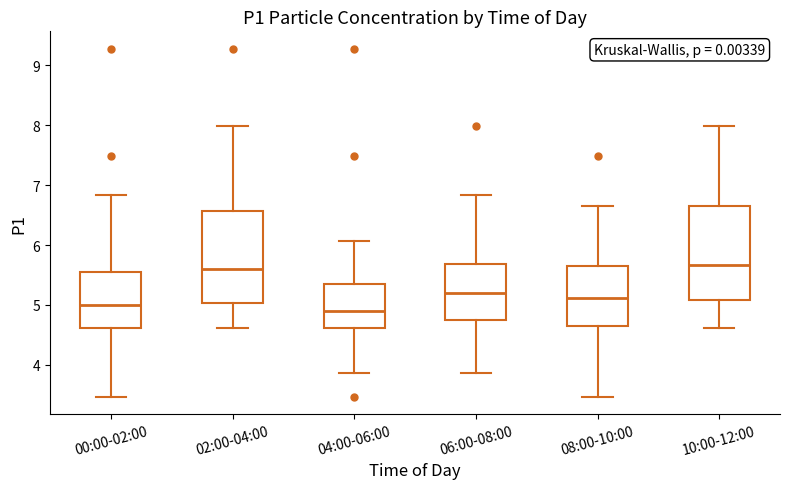

Where is the upper edge of the box for 08:00-10:00 on the y-axis? The values are not printed on the chart, so give them approximately, as read against the axis.

5.7